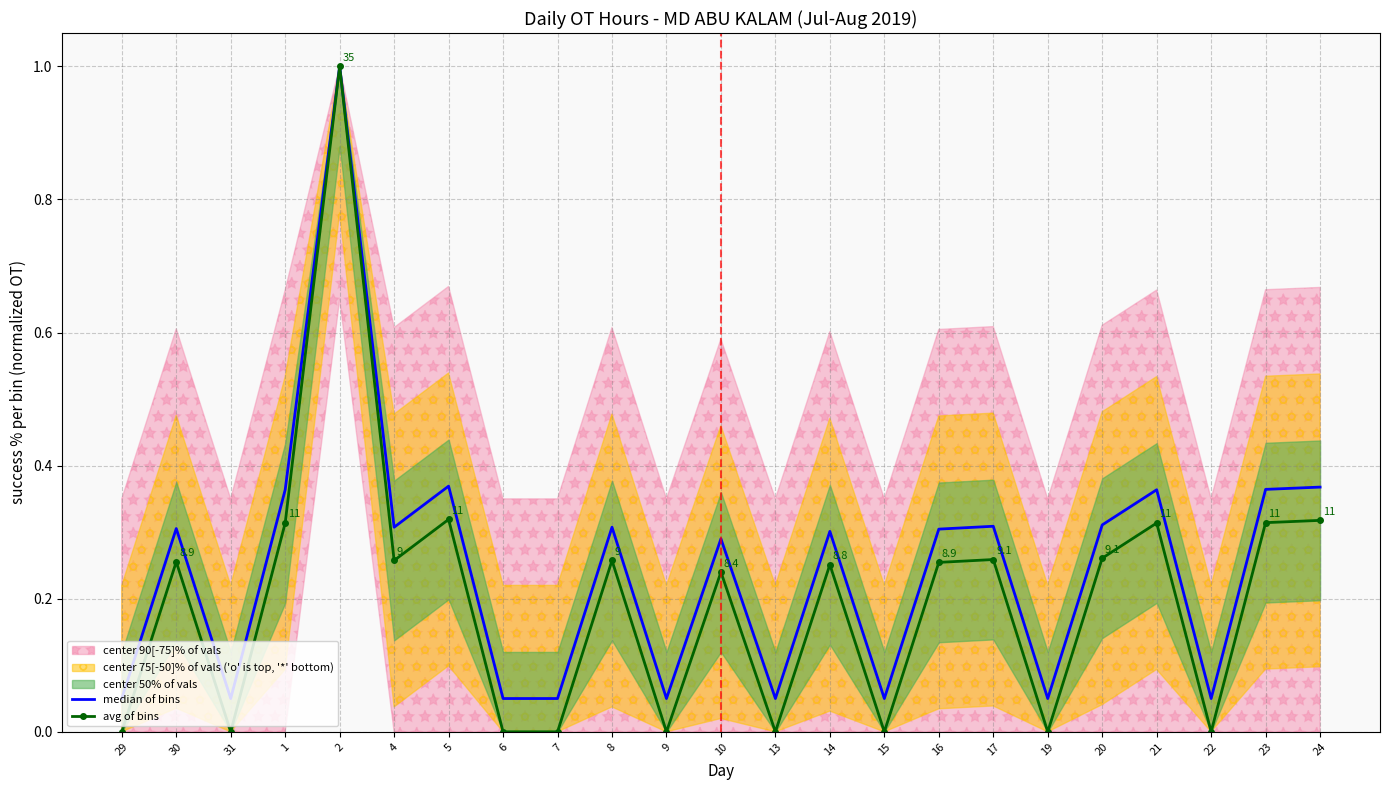

Rank the series by their average value, from highest to lowest.

median of bins, avg of bins